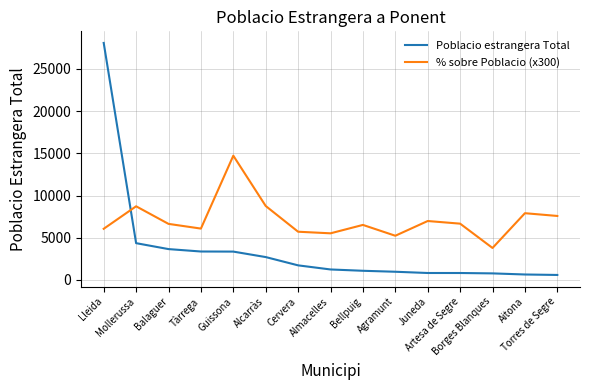

At which label does % sobre Poblacio (x300) reach its minimum?

Borges Blanques